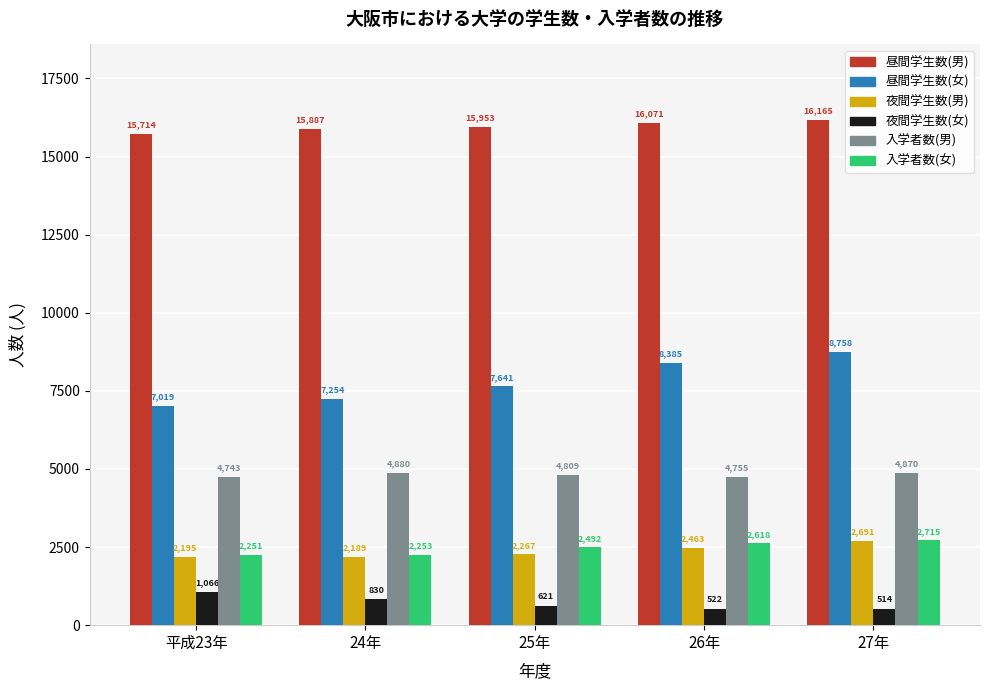

Reading left to right, transcribe all the data shown in this chart.

昼間学生数(男): 平成23年=15714	24年=15887	25年=15953	26年=16071	27年=16165
昼間学生数(女): 平成23年=7019	24年=7254	25年=7641	26年=8385	27年=8758
夜間学生数(男): 平成23年=2195	24年=2189	25年=2267	26年=2463	27年=2691
夜間学生数(女): 平成23年=1066	24年=830	25年=621	26年=522	27年=514
入学者数(男): 平成23年=4743	24年=4880	25年=4809	26年=4755	27年=4870
入学者数(女): 平成23年=2251	24年=2253	25年=2492	26年=2618	27年=2715